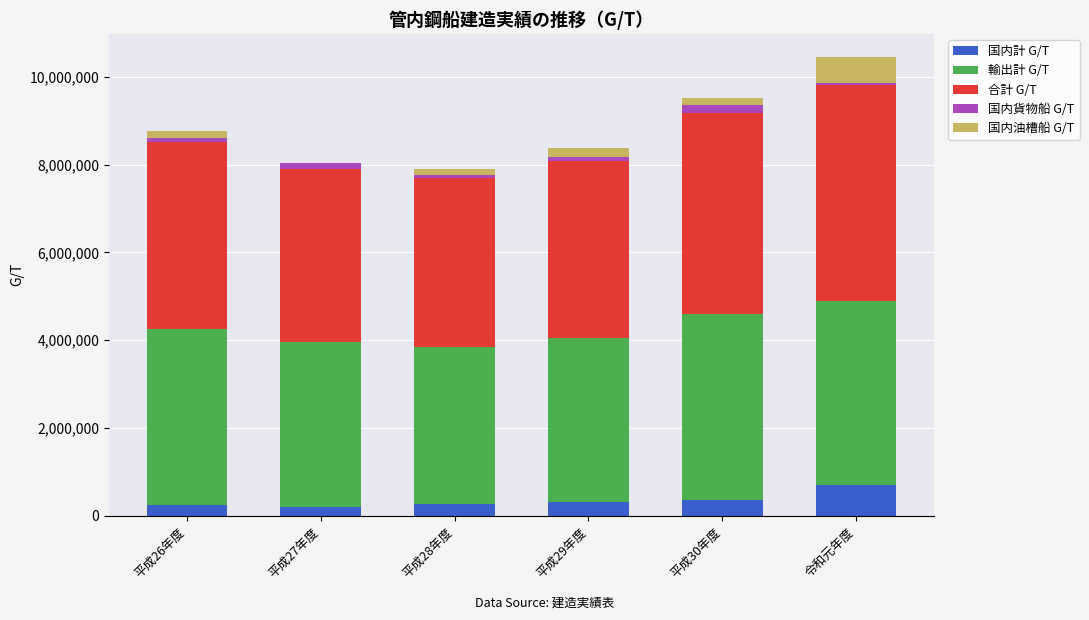

What is the difference between the 国内計 G/T values at 平成29年度 and 平成27年度?

123279